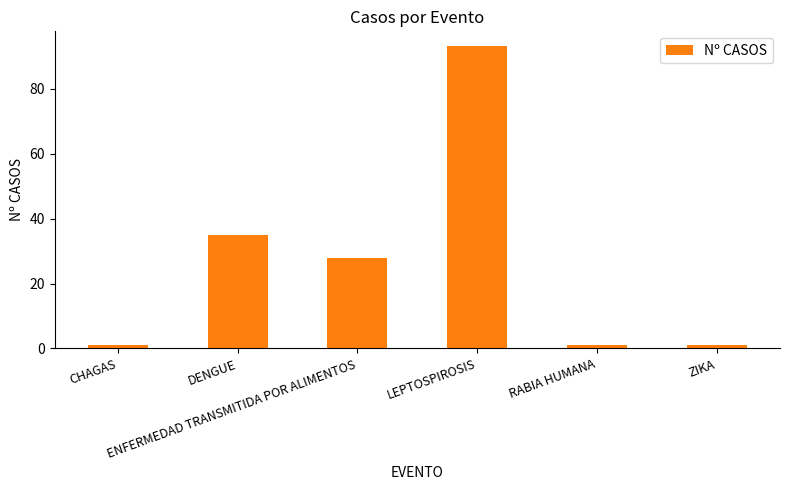

What position from the right is DENGUE?

5